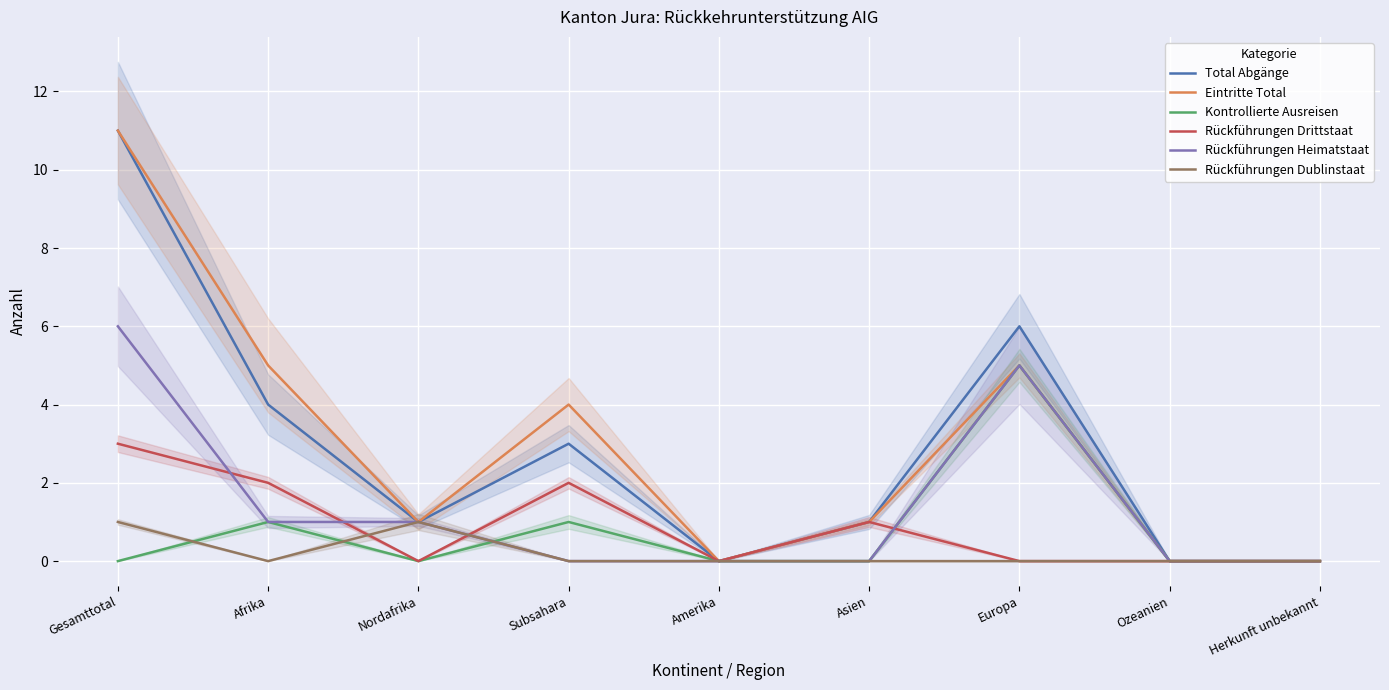

Reading left to right, extract all data points from this chart.

Total Abgänge: Gesamttotal=11	Afrika=4	Nordafrika=1	Subsahara=3	Amerika=0	Asien=1	Europa=6	Ozeanien=0	Herkunft unbekannt=0
Eintritte Total: Gesamttotal=11	Afrika=5	Nordafrika=1	Subsahara=4	Amerika=0	Asien=1	Europa=5	Ozeanien=0	Herkunft unbekannt=0
Kontrollierte Ausreisen: Gesamttotal=0	Afrika=1	Nordafrika=0	Subsahara=1	Amerika=0	Asien=0	Europa=5	Ozeanien=0	Herkunft unbekannt=0
Rückführungen Drittstaat: Gesamttotal=3	Afrika=2	Nordafrika=0	Subsahara=2	Amerika=0	Asien=1	Europa=0	Ozeanien=0	Herkunft unbekannt=0
Rückführungen Heimatstaat: Gesamttotal=6	Afrika=1	Nordafrika=1	Subsahara=0	Amerika=0	Asien=0	Europa=5	Ozeanien=0	Herkunft unbekannt=0
Rückführungen Dublinstaat: Gesamttotal=1	Afrika=0	Nordafrika=1	Subsahara=0	Amerika=0	Asien=0	Europa=0	Ozeanien=0	Herkunft unbekannt=0